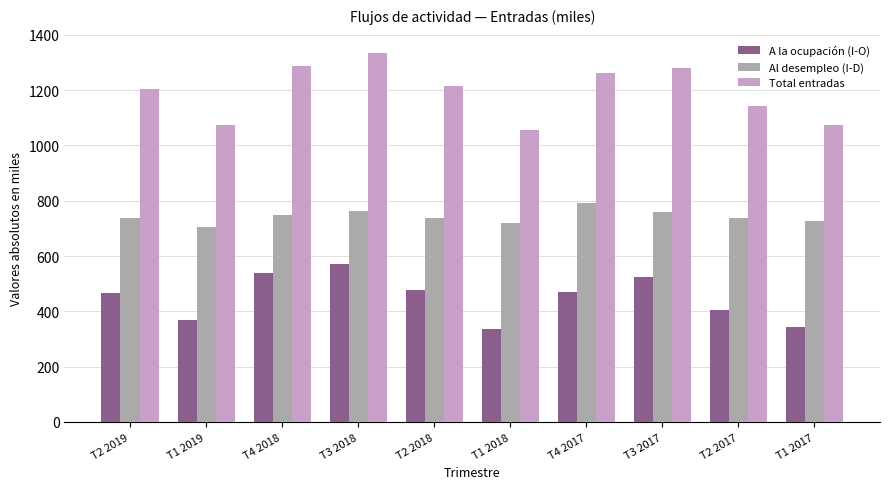

What is the minimum value shown in the chart?

337.2